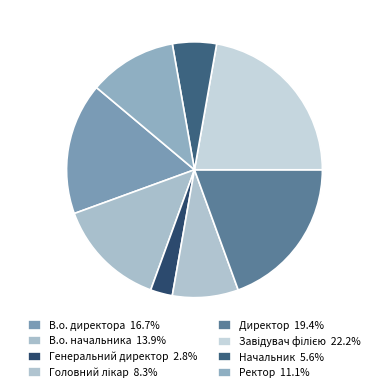

How many segments does this pie chart have?

8